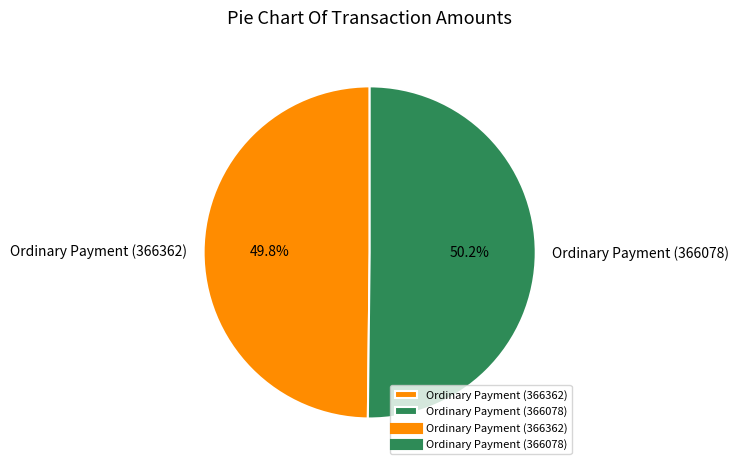

Combined, do Ordinary Payment (366078) and Ordinary Payment (366362) account for over 50%?

Yes